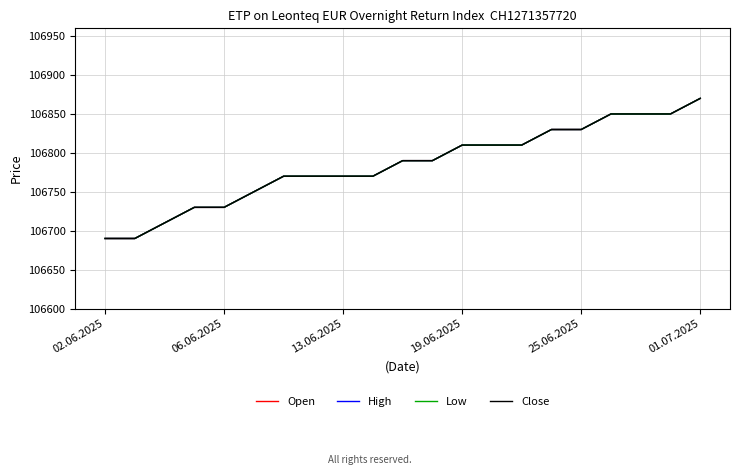

Where is Low nearest to the value 106780?

6